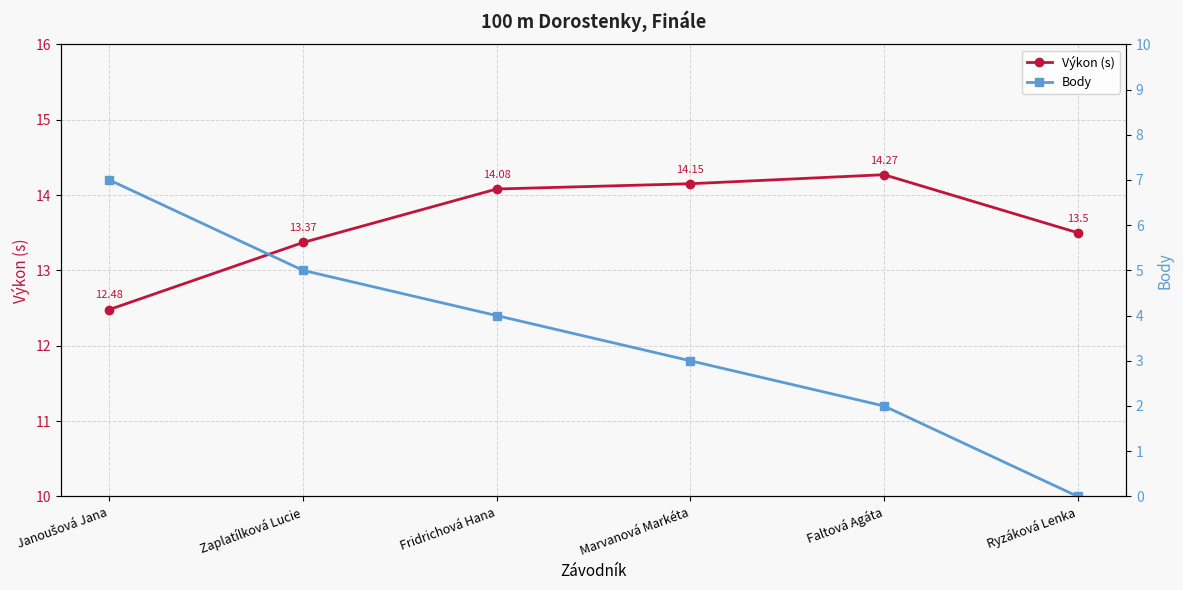

What is the average value of the Body series?

3.5